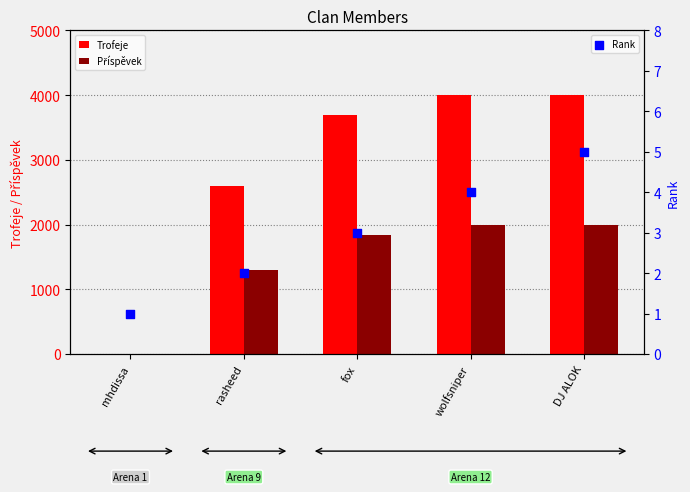

Which series has the largest total across all categories?

Trofeje